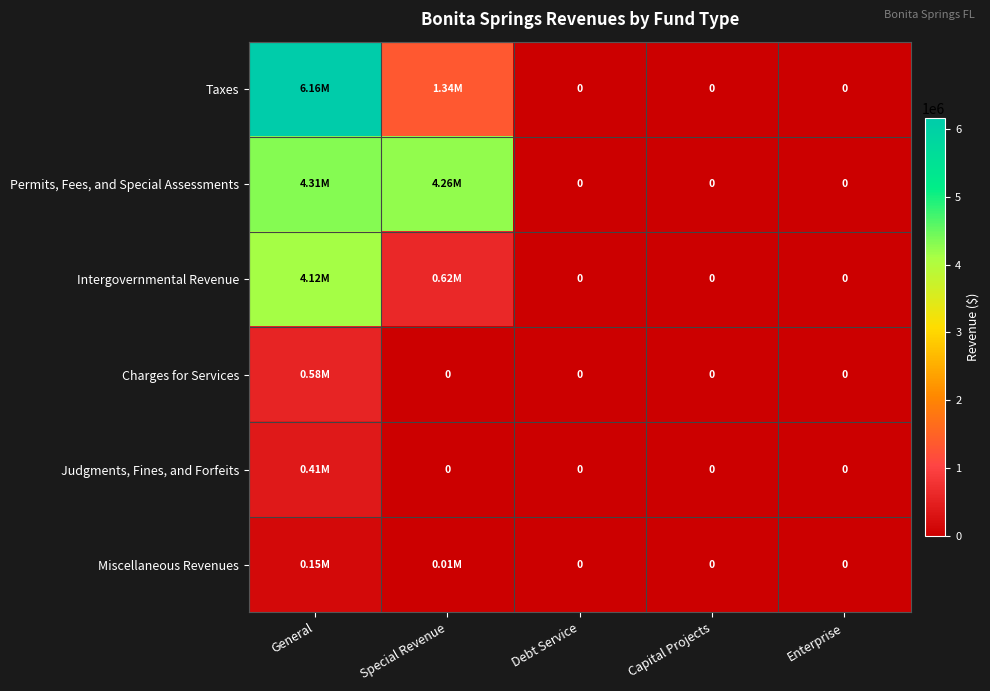

What is the highest value of the Permits, Fees, and Special Assessments series?

4311240